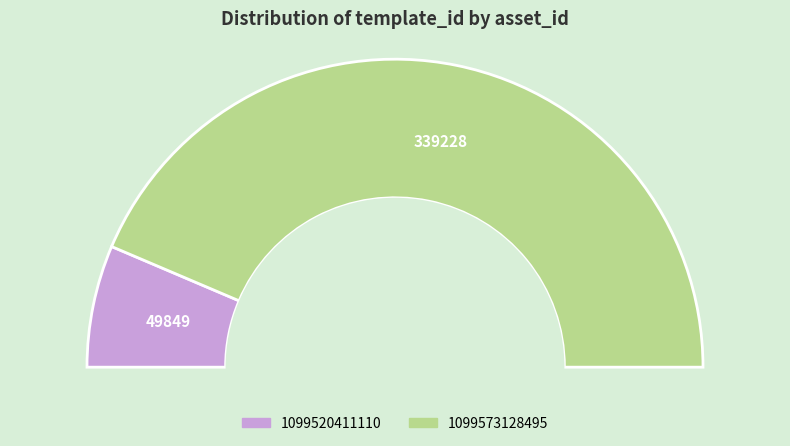

Between 1099520411110 and 1099573128495, which is larger?

1099573128495